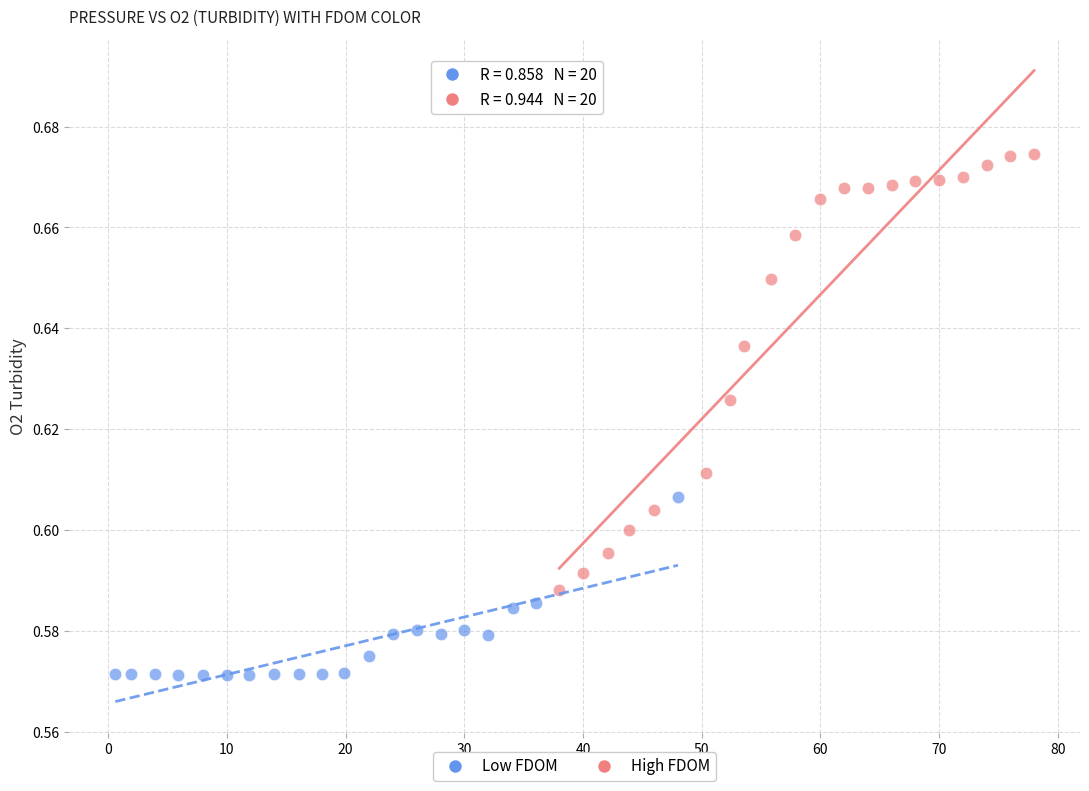

Which series reaches the minimum Y coordinate?

Low FDOM